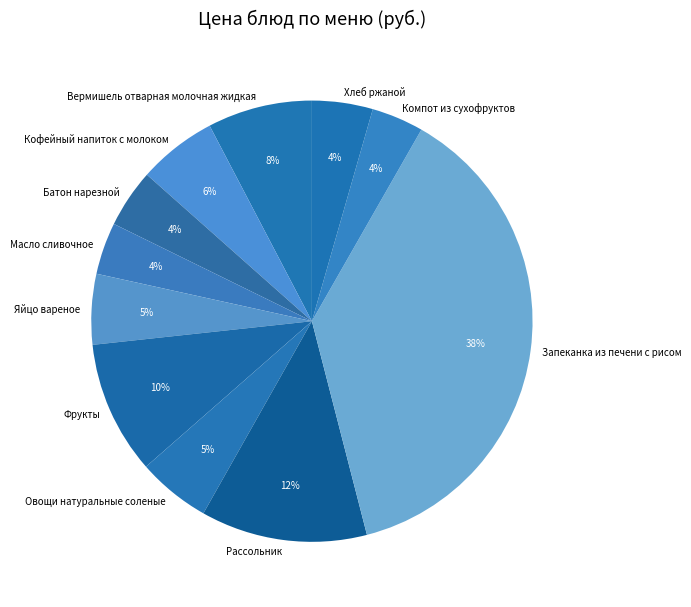

Is the sum of Вермишель отварная молочная жидкая and Рассольник greater than half?

No